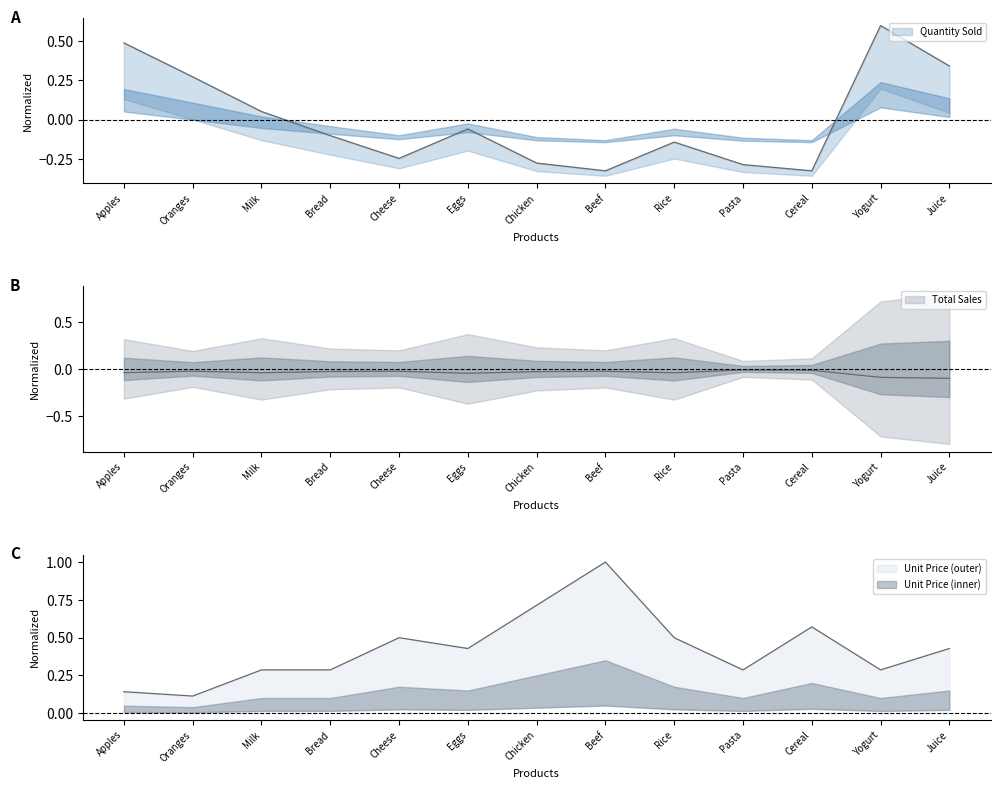

At which label is Quantity Sold closest to 0?

Milk